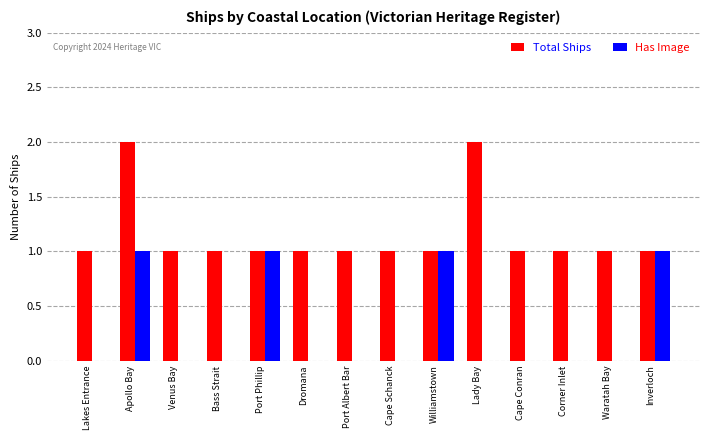

Read the Total Ships value at Cape Conran.

1